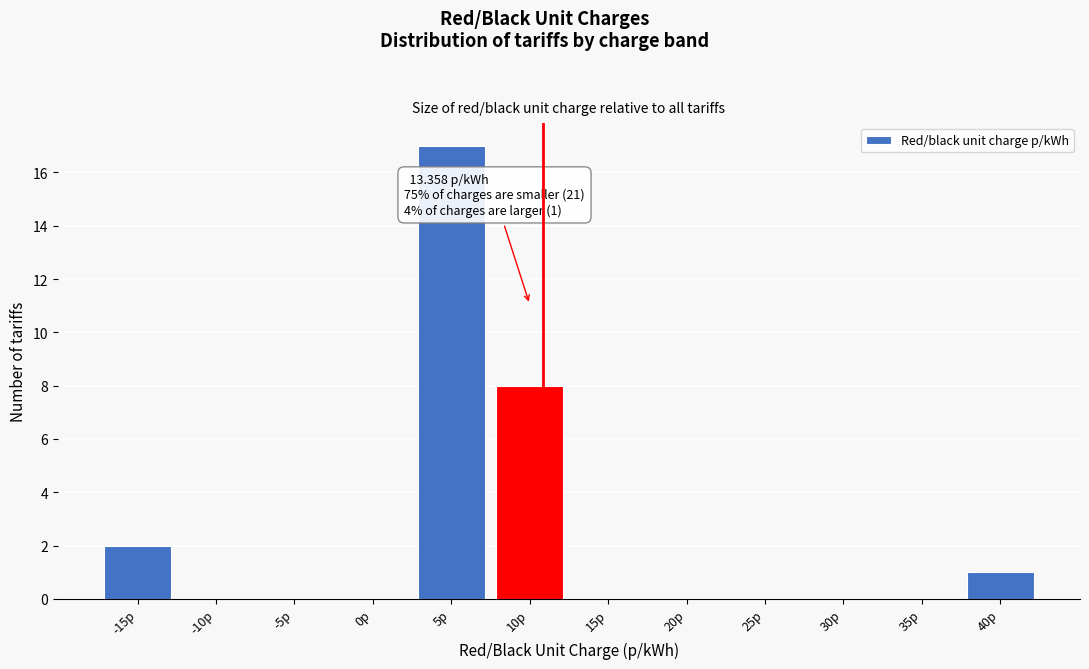

Reading left to right, transcribe all the data shown in this chart.

-15p=2	-10p=0	-5p=0	0p=0	5p=17	10p=8	15p=0	20p=0	25p=0	30p=0	35p=0	40p=1